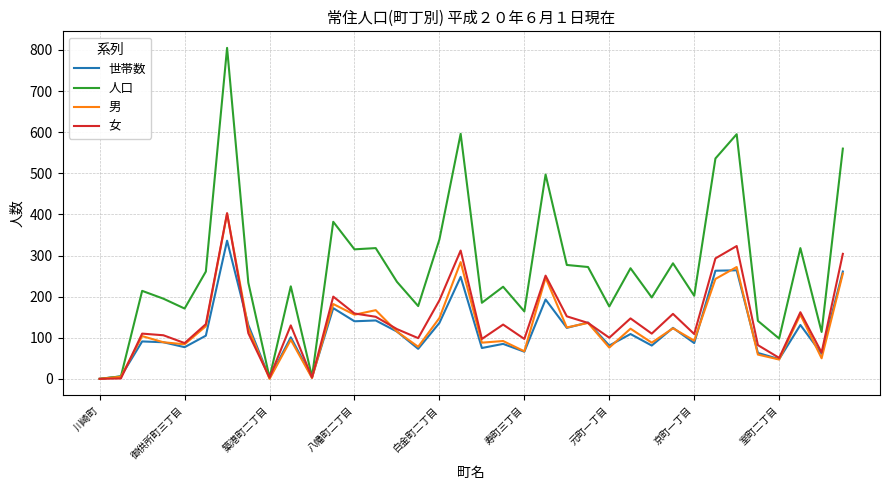

Which series has the widest spread of values?

人口